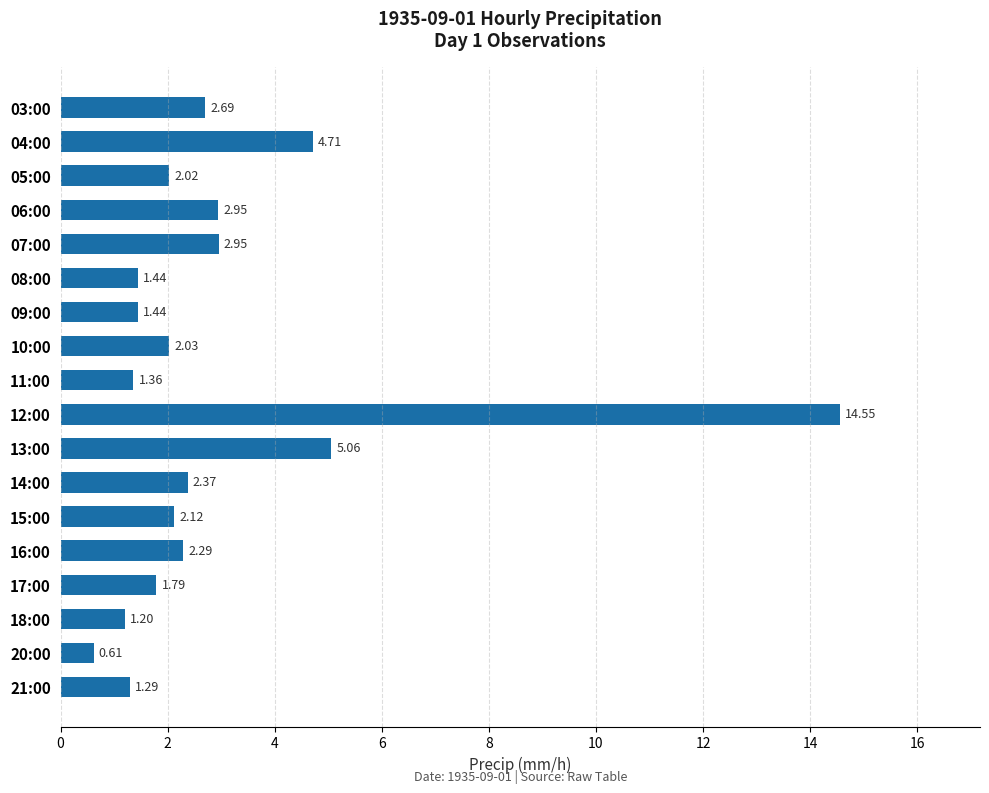

What is the difference between the values at 10:00 and 03:00?

0.7